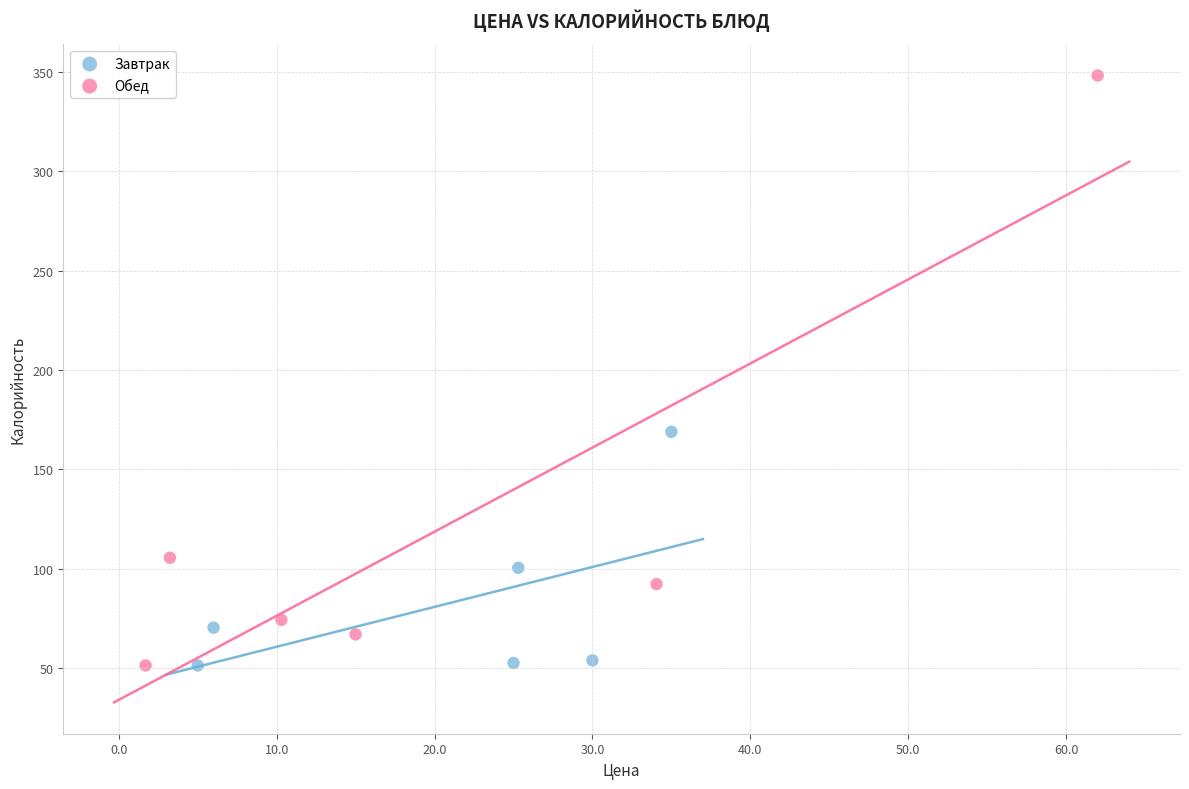

Which series has the largest Y range (max minus min)?

Обед